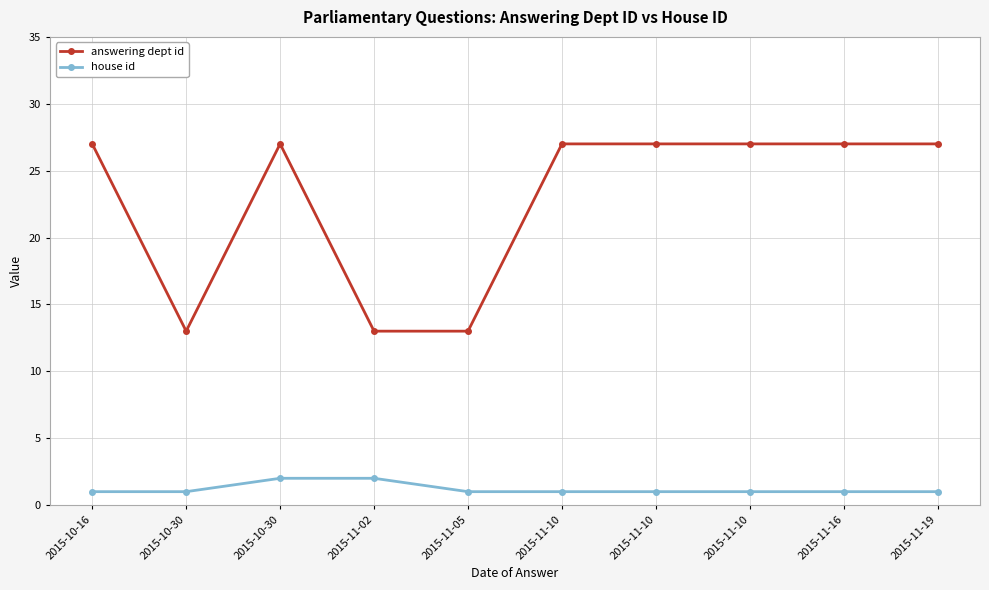

Rank the series by their maximum value, from lowest to highest.

house id, answering dept id